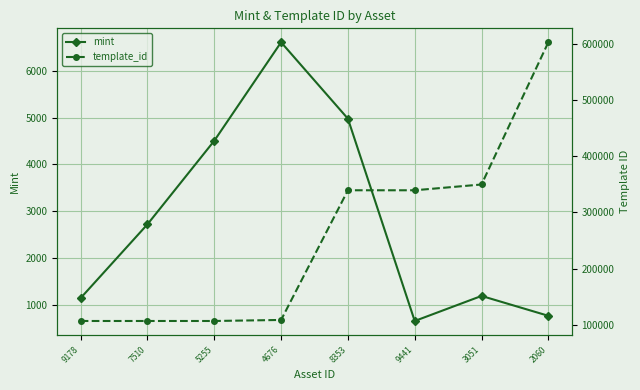

At which category does the chart reach its minimum across all series?

9441